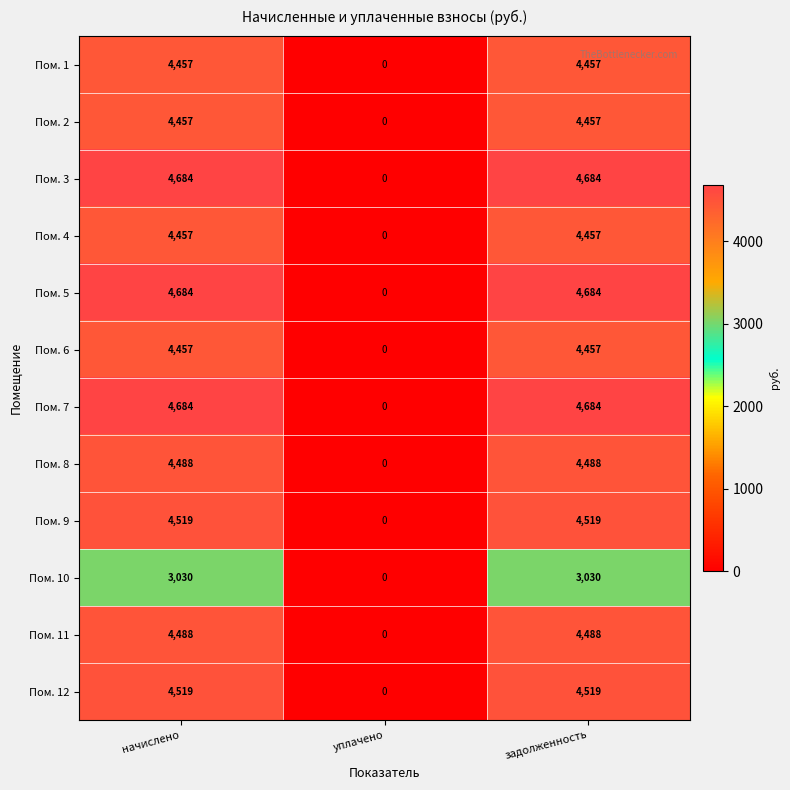

What is the sum of all Пом. 2 values?

8914